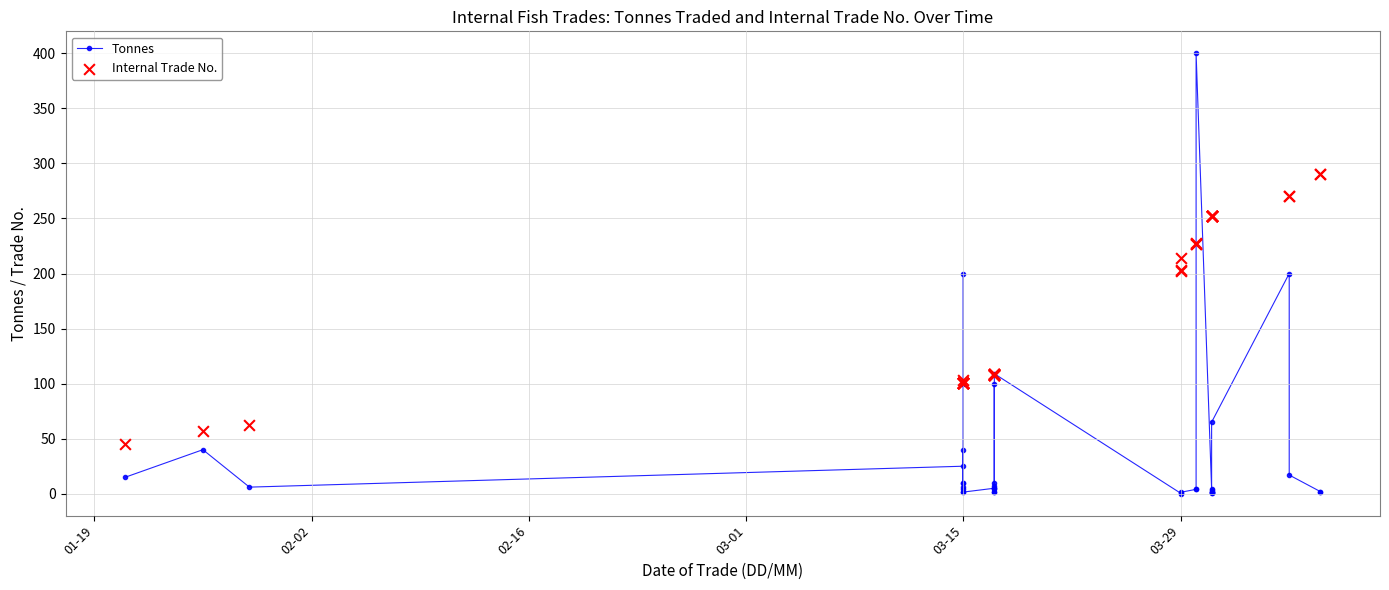

At how many categories does at least one series exceed 49?

39